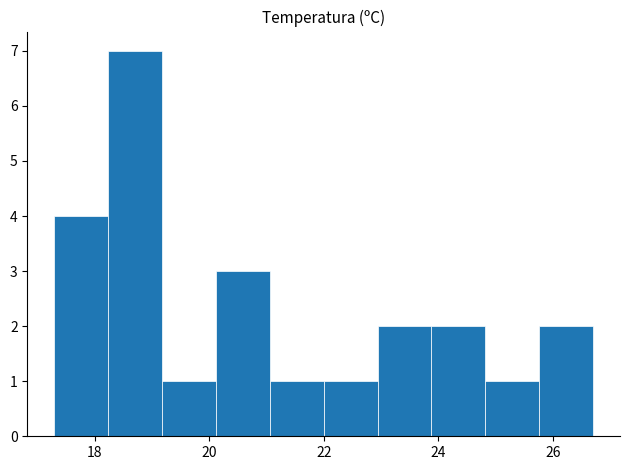

What is the height of the bar covering 20.12 to 21.06 on the x-axis? Neither the bar edges nor the heights are printed on the chart, so give them approximately, as read against the axes.

3